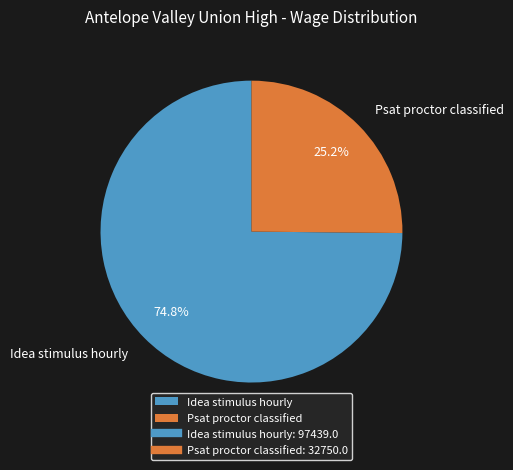

Rank the categories by value from highest to lowest.

Idea stimulus hourly, Psat proctor classified